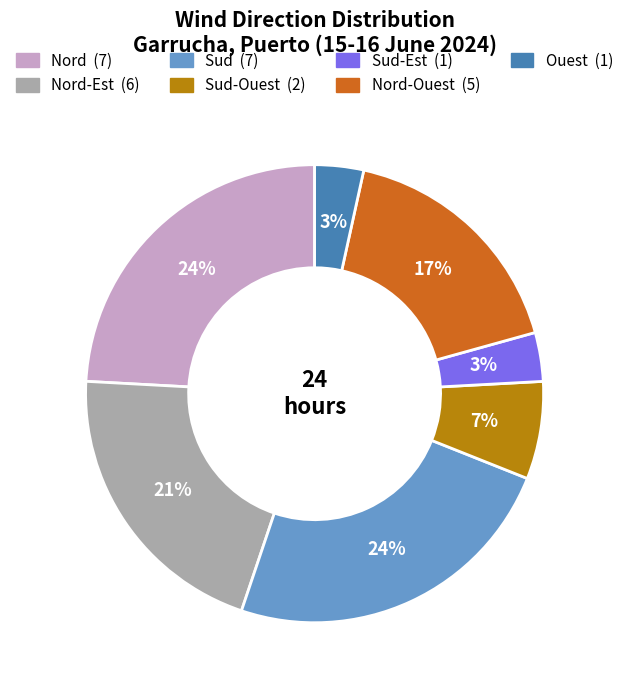

Count the number of slices in the pie.

7